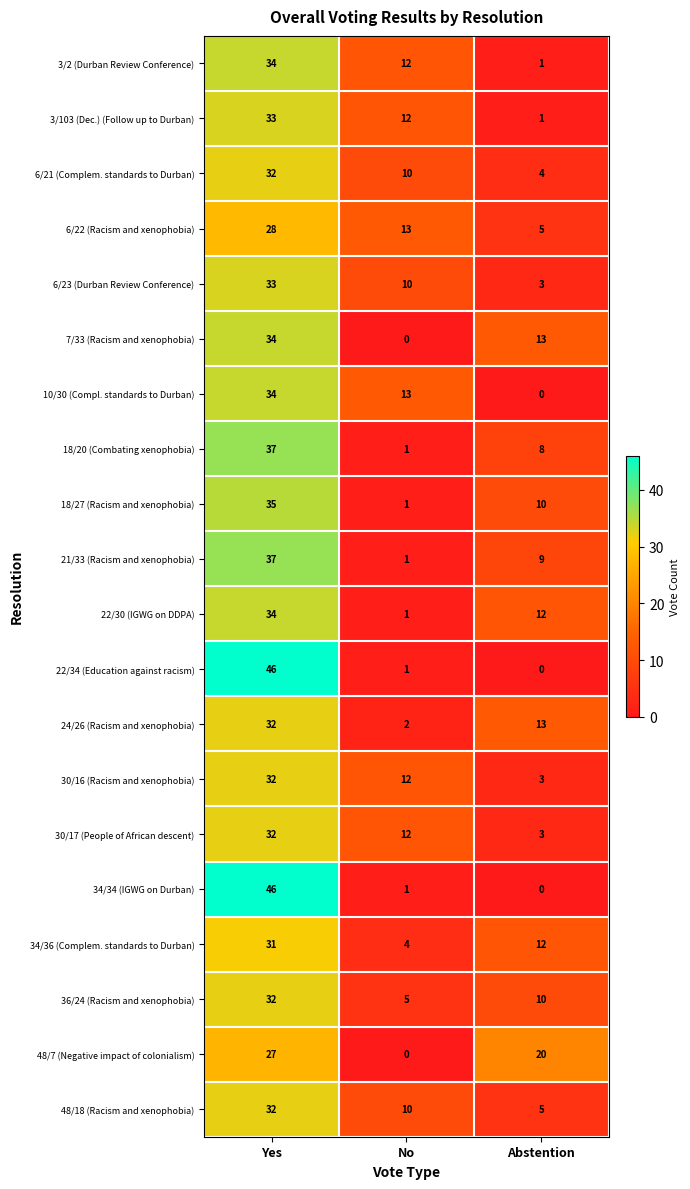

At which category is the sum across all series the highest?

Yes